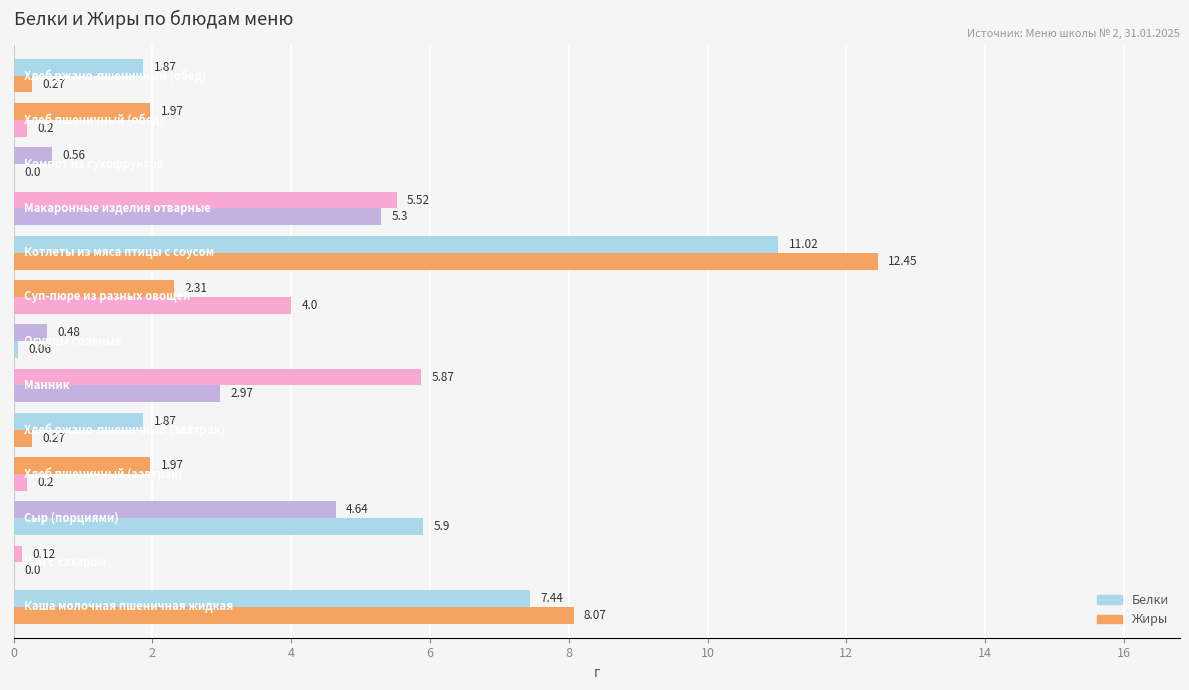

How many data points does each series have?

13